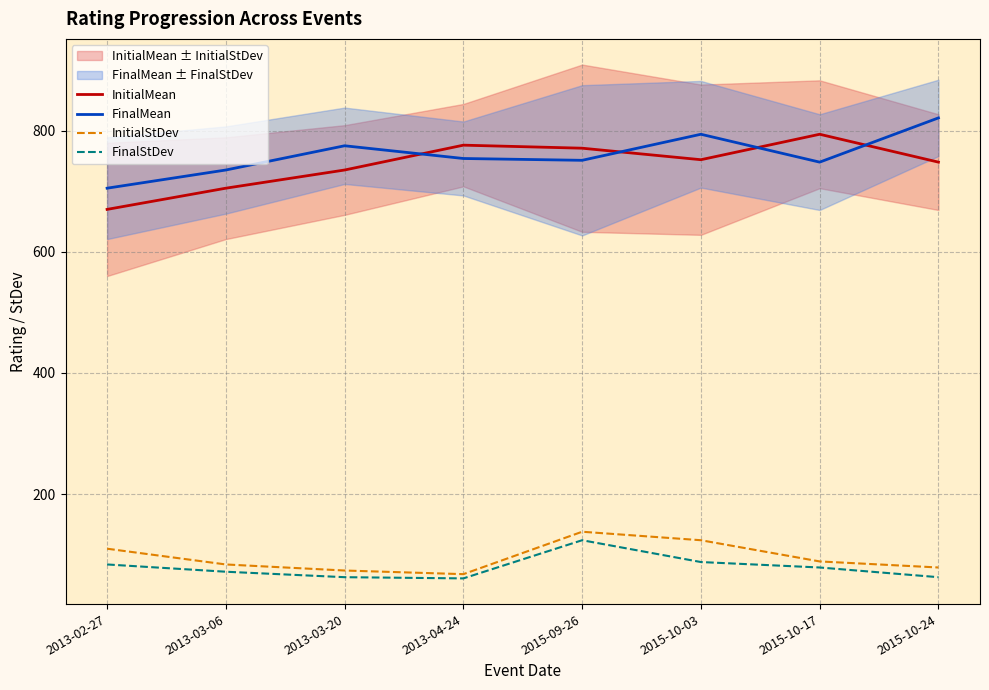

At which label does FinalMean first exceed 754?

2013-03-20